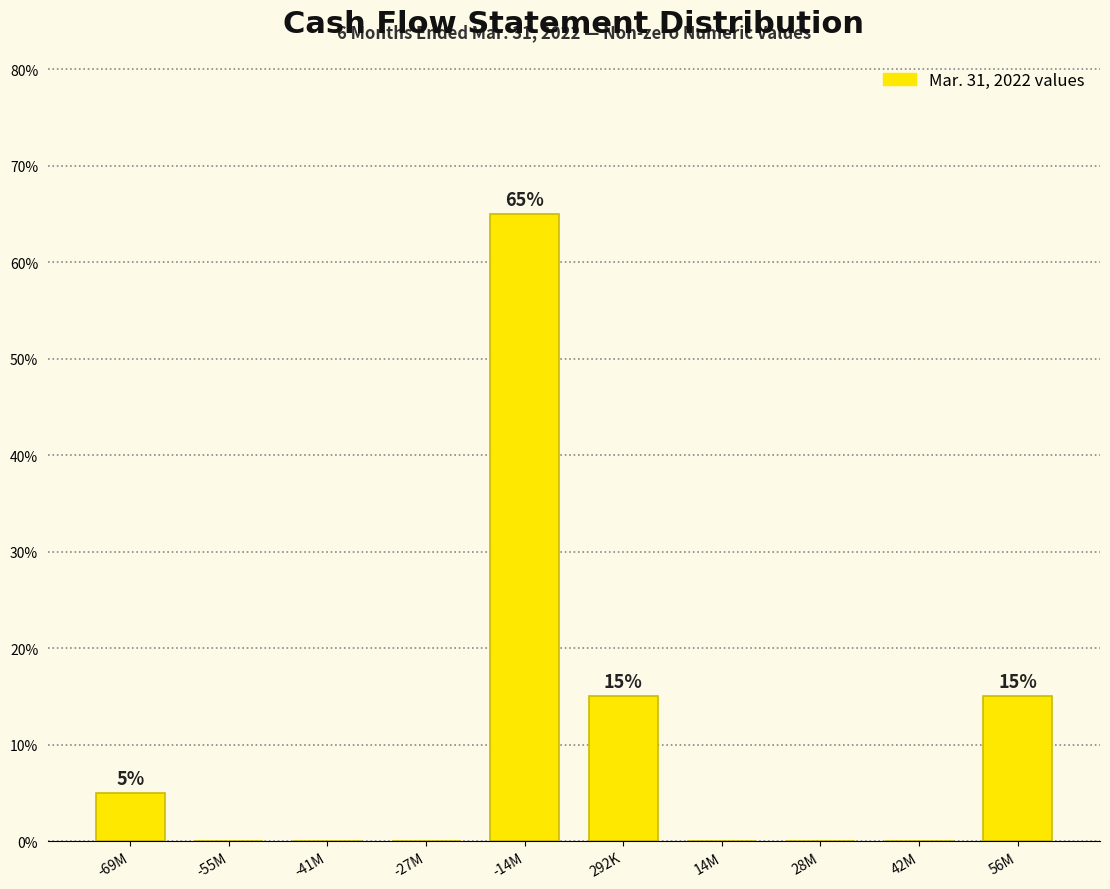

Reading left to right, what are all the values shown in this chart?

-69M=5	-55M=0	-41M=0	-27M=0	-14M=65	292K=15	14M=0	28M=0	42M=0	56M=15